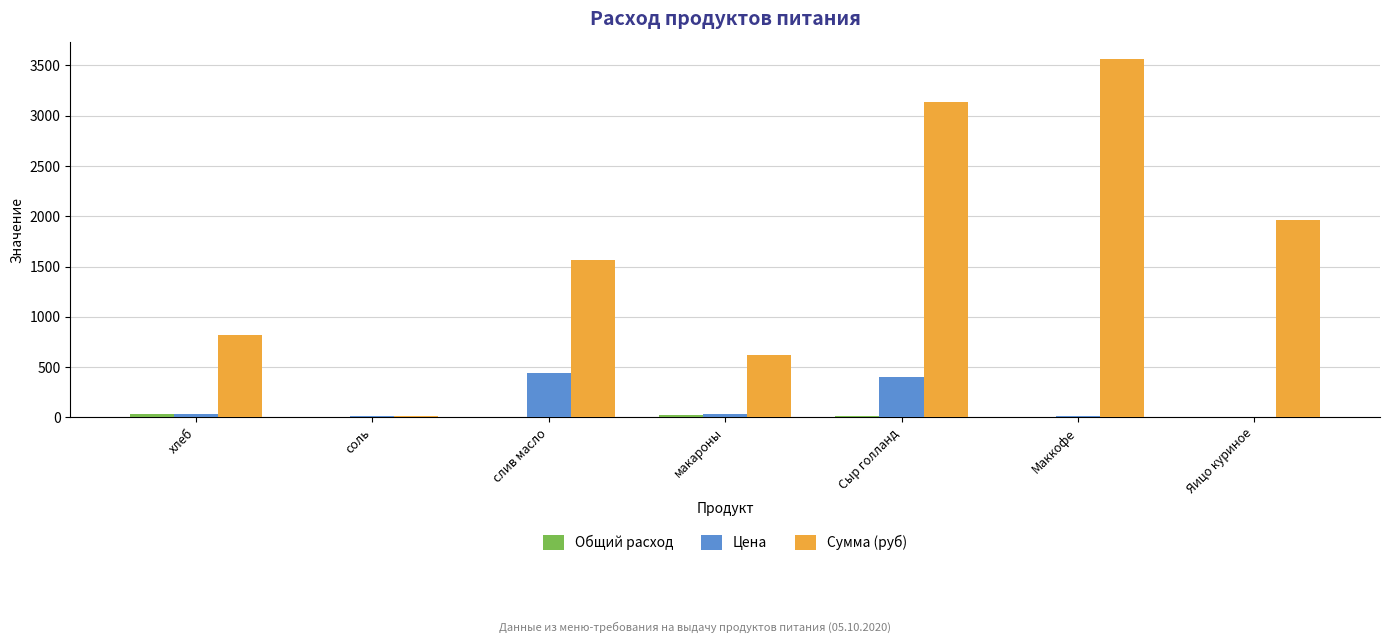

How many distinct data groups are displayed?

3